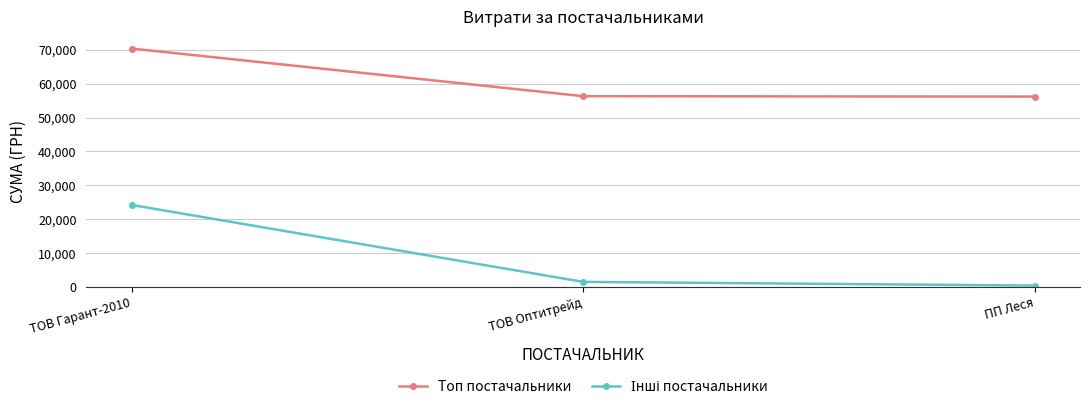

The value of Топ постачальники at ТОВ Гарант-2010 is 31540.9. True or false?

False